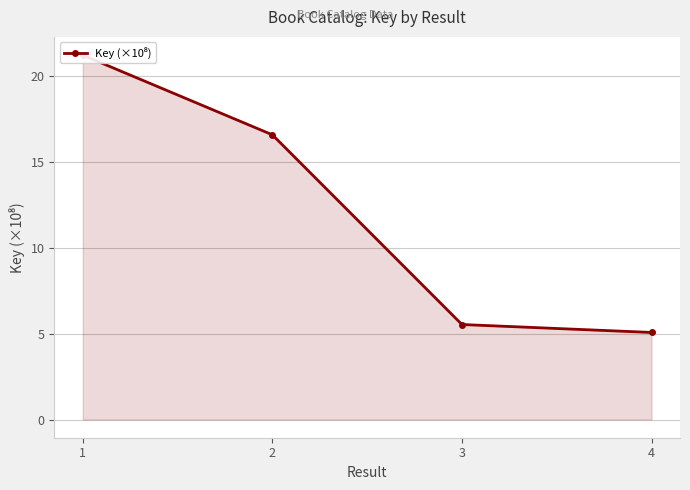

What is the minimum value shown in the chart?

5.1